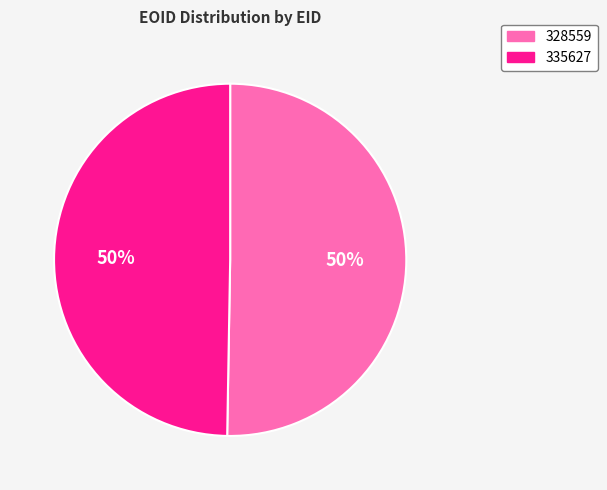

To the nearest percent, what is the average slice percentage?

50%